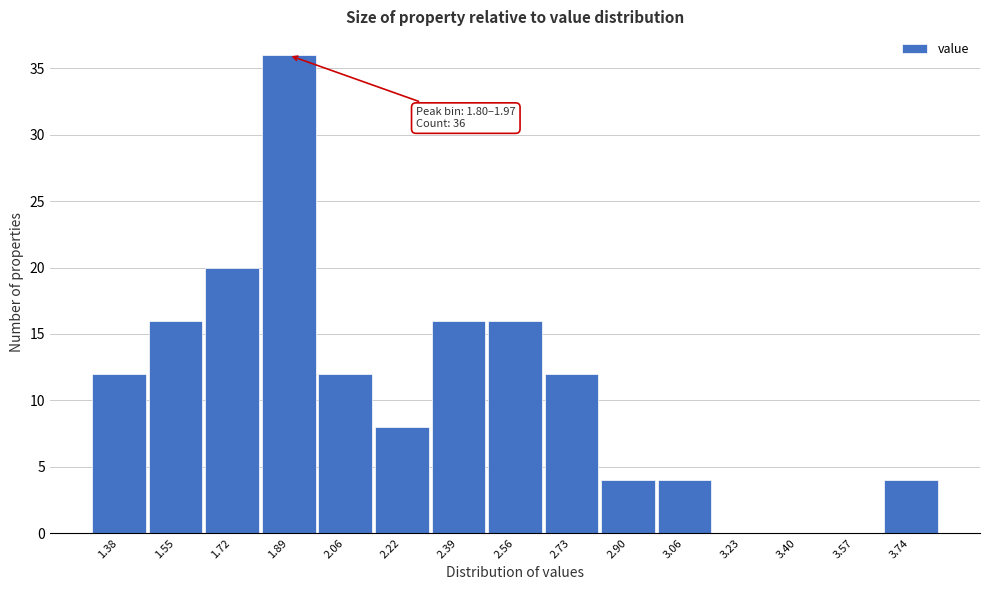

Over which range of the x-axis is the bar tallest?

1.804 to 1.972